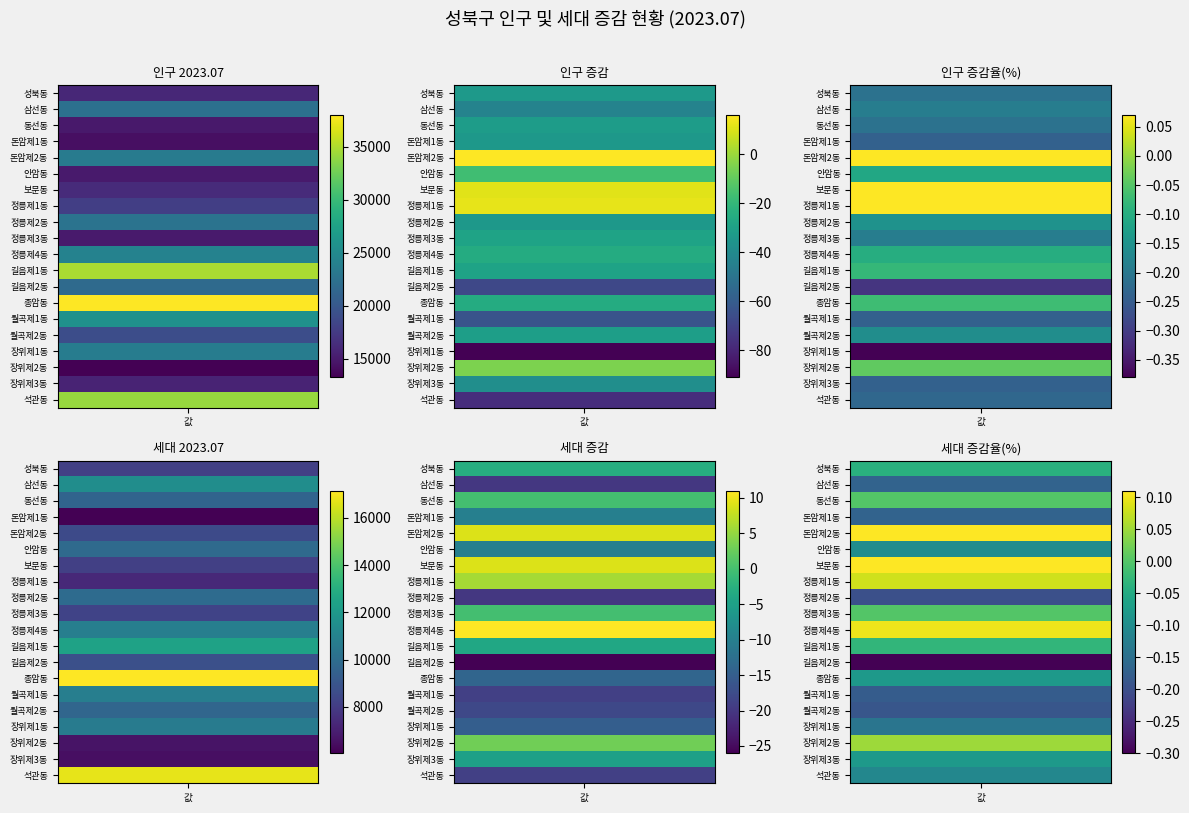

The value of 장위제2동 at 1 is -5.0. True or false?

True